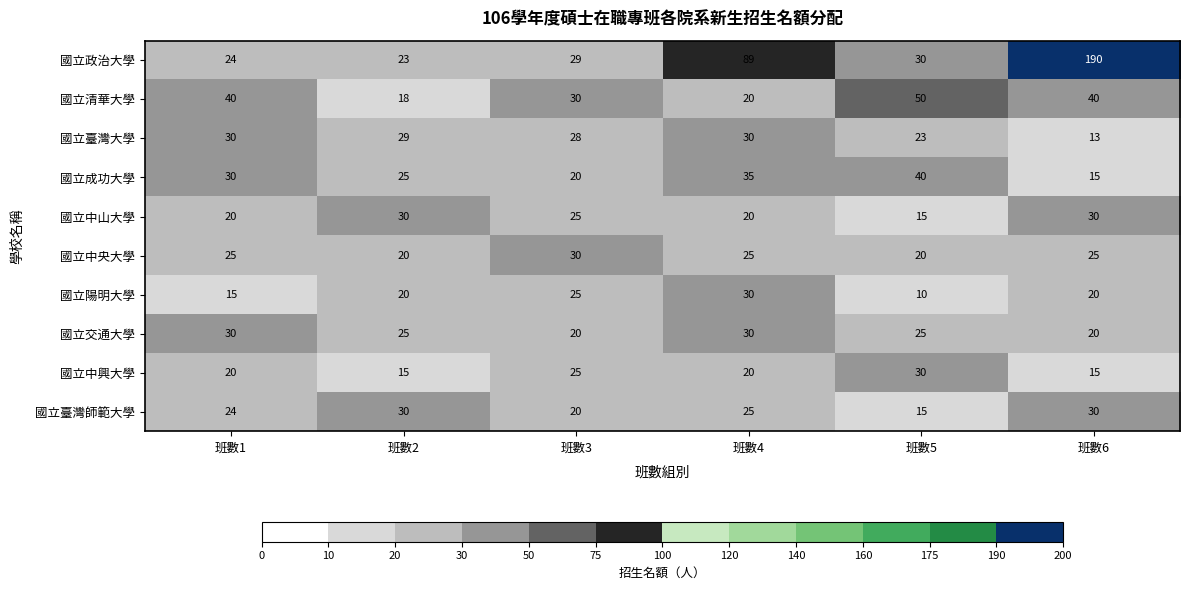

How many series are shown in this chart?

10